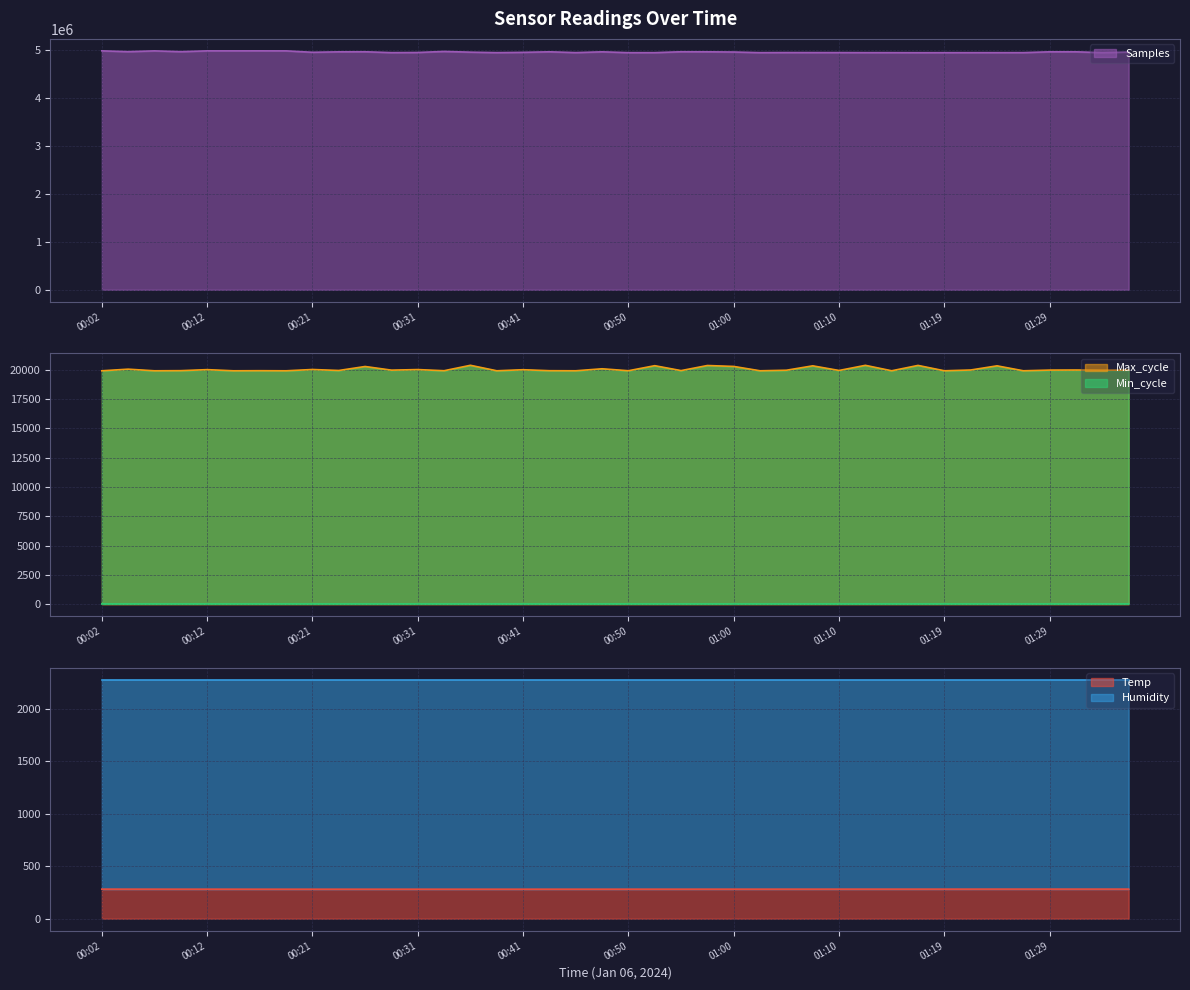

The Min_cycle series shows 38.7 at 01:07. True or false?

False